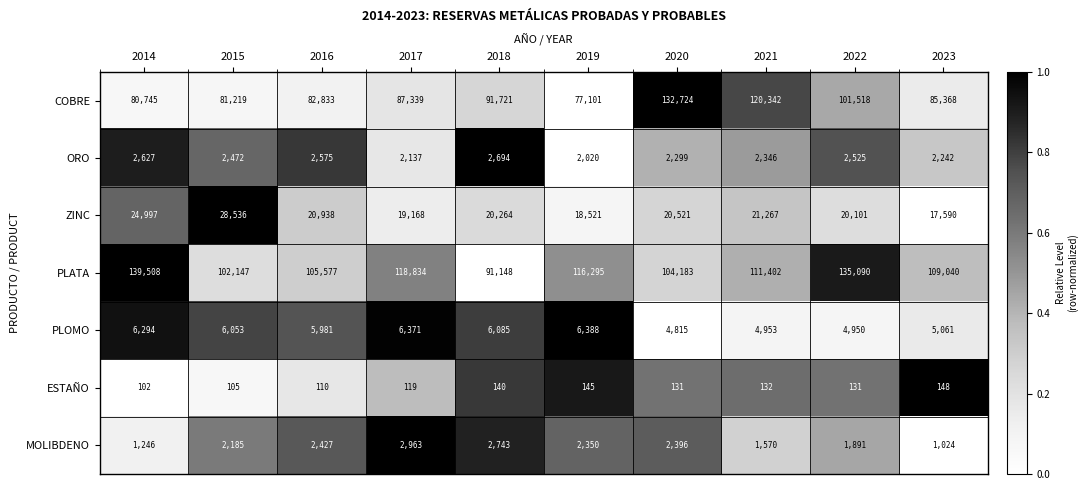

Count the number of data series in this chart.

7